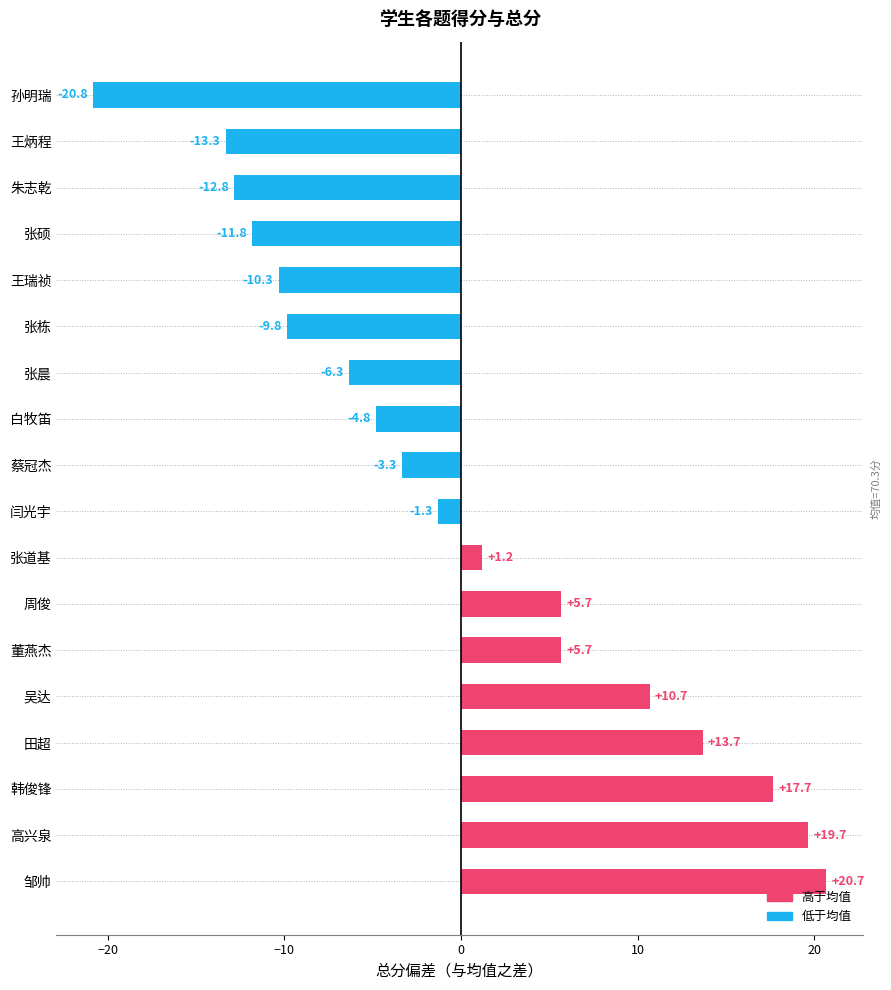

What is the minimum value shown in the chart?

-20.8